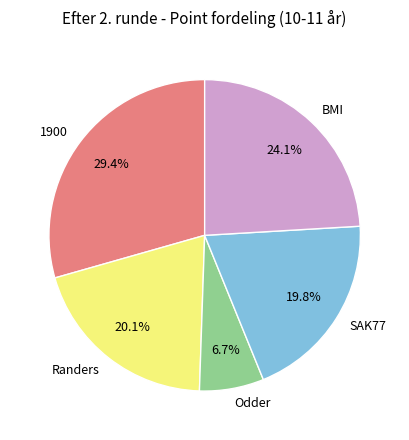

Is 1900 the majority of the pie?

No